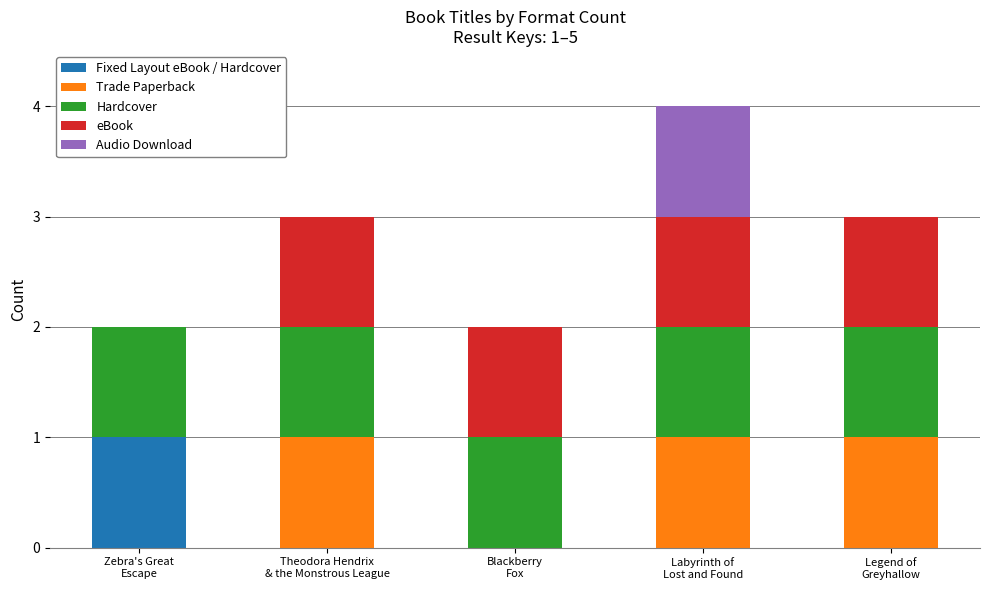

Does the chart contain stacked bars?

Yes